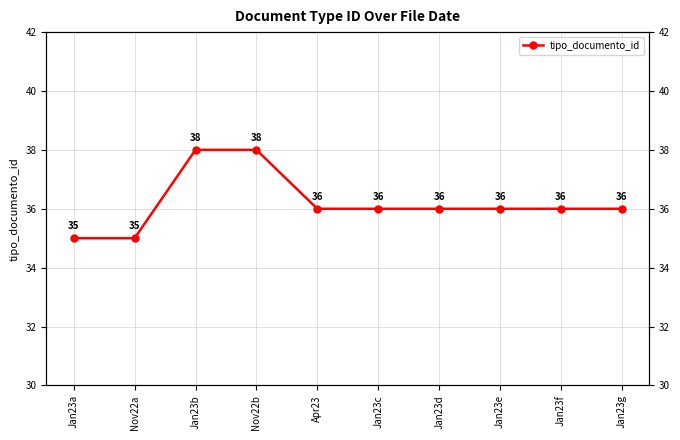

True or false: there are more than 1 points higher than both neighbors.

False